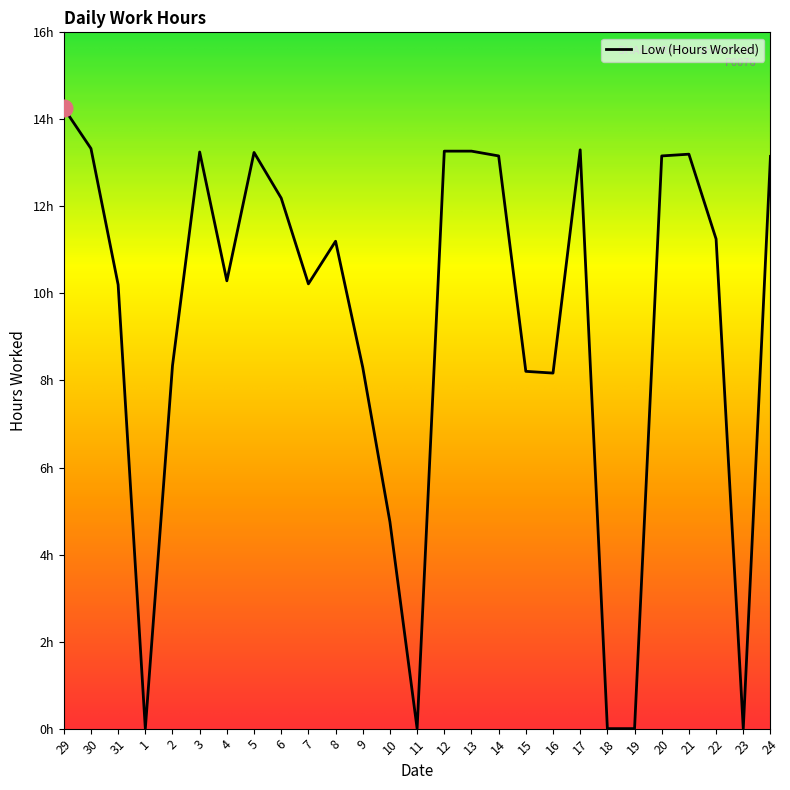

Reading left to right, what are all the values shown in this chart?

29=14.3	30=13.3	31=10.2	1=0.0	2=8.3	3=13.2	4=10.3	5=13.2	6=12.2	7=10.2	8=11.2	9=8.3	10=4.8	11=0.0	12=13.3	13=13.3	14=13.2	15=8.2	16=8.2	17=13.3	18=0.0	19=0.0	20=13.2	21=13.2	22=11.2	23=0.0	24=13.2